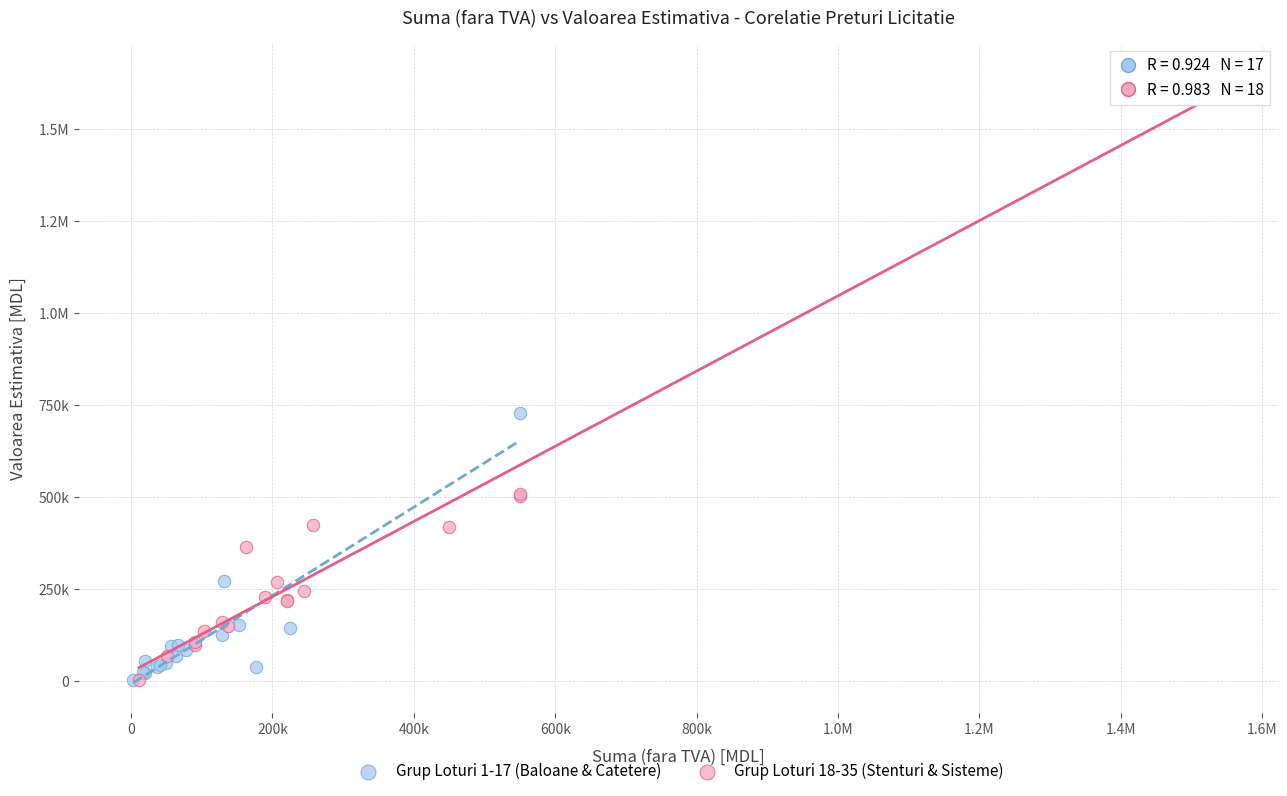

What are all the series names shown in the legend?

Grup Loturi 1-17 (Baloane & Catetere), Grup Loturi 18-35 (Stenturi & Sisteme)